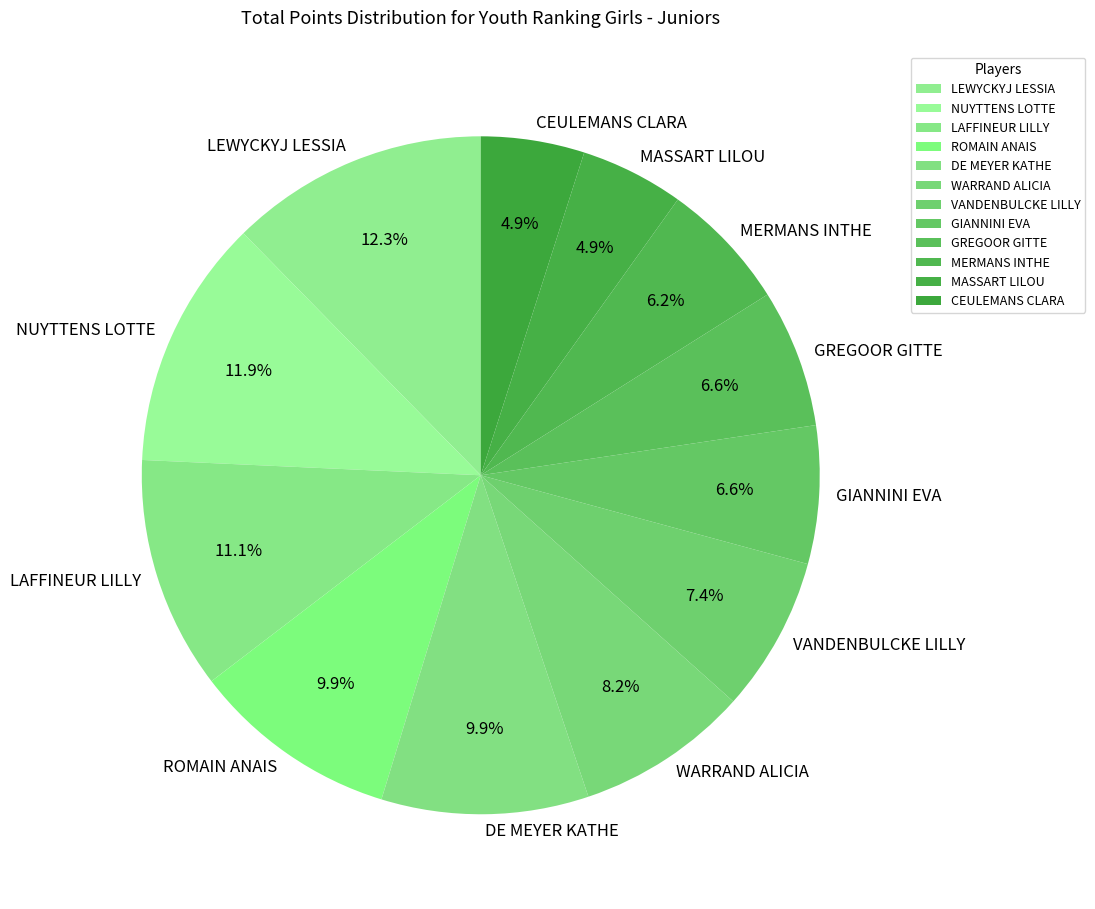

Is there a majority slice in this chart?

No